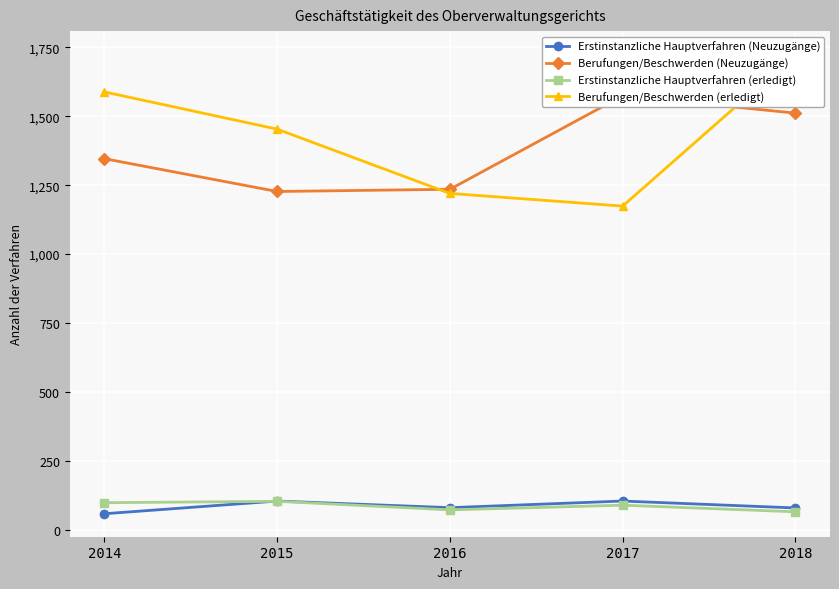

True or false: Berufungen/Beschwerden (Neuzugänge) and Erstinstanzliche Hauptverfahren (Neuzugänge) intersect in this chart.

False